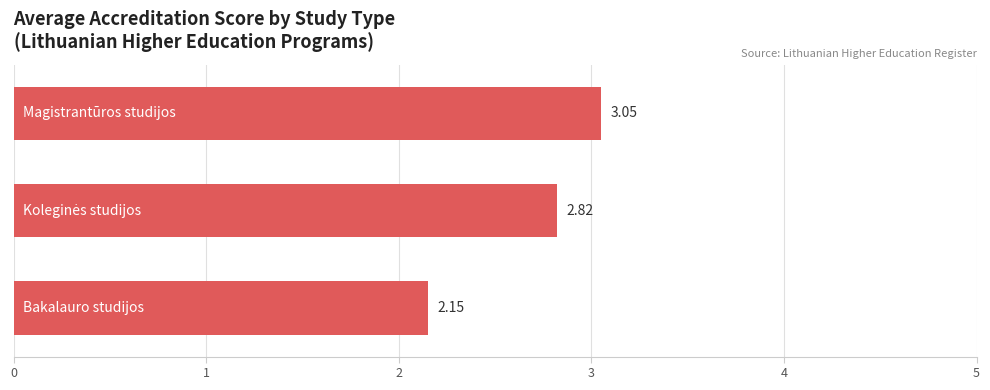

What is the average value?

2.7